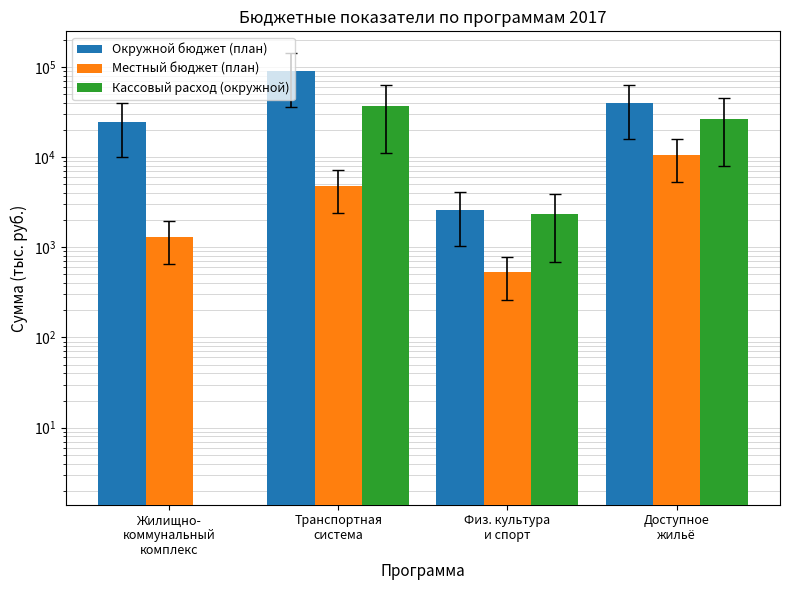

What is the difference between the Окружной бюджет (план) values at Жилищно-
коммунальный
комплекс and Транспортная
система?

64856.2